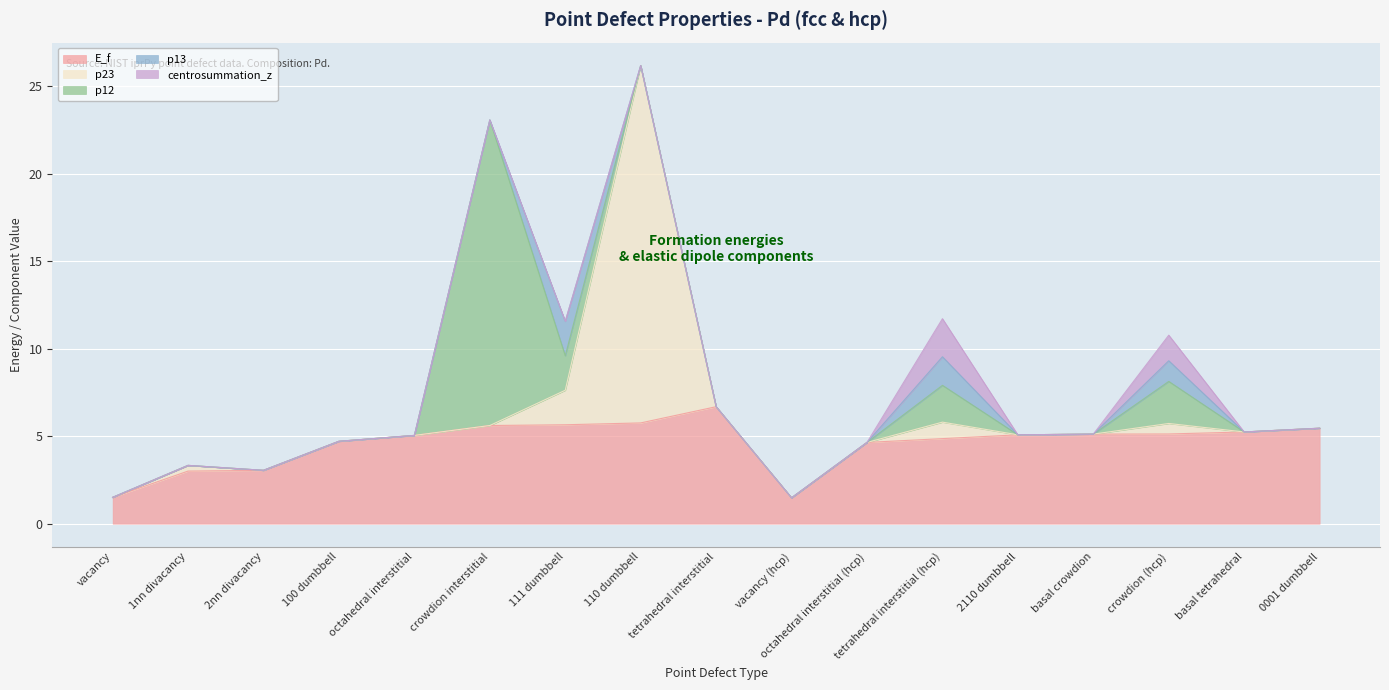

At which label does p12 reach its peak?

crowdion interstitial